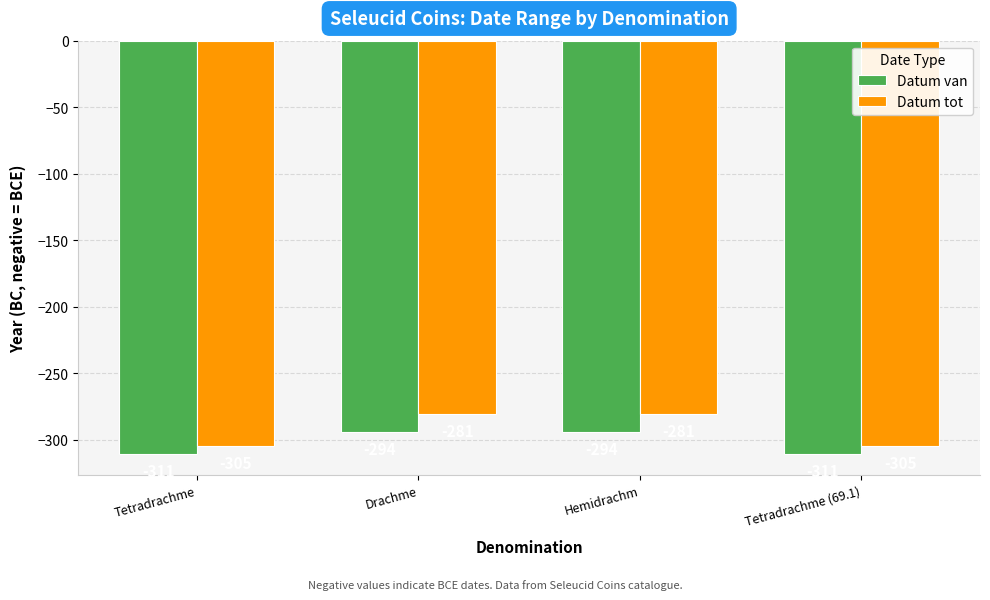

What is the label of the 2nd bar from the left?

Drachme